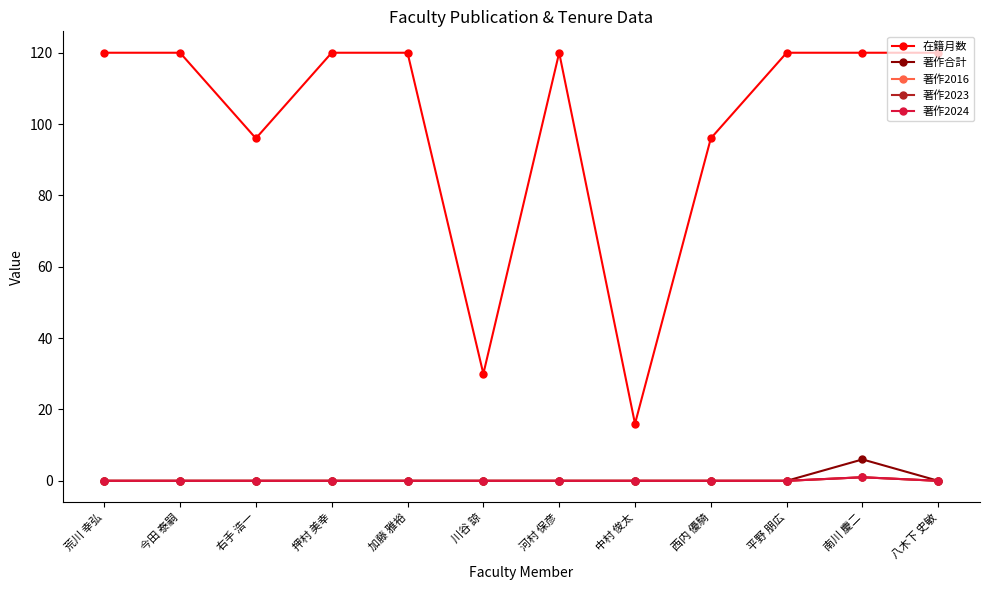

True or false: 在籍月数 has a value of 96 at 右手 浩一.

True